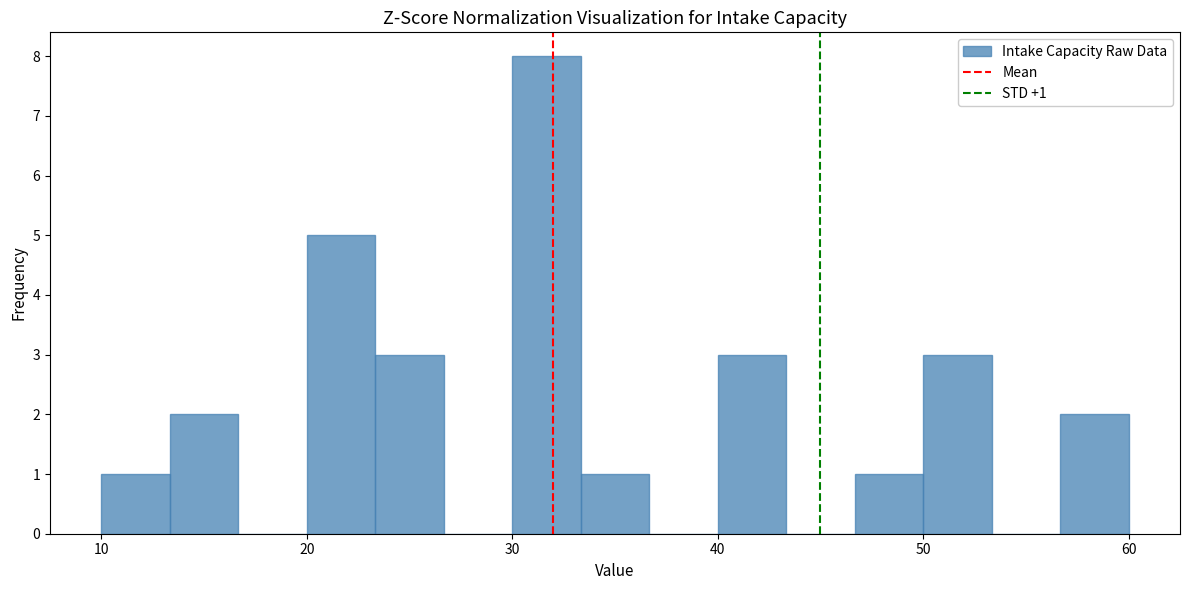

Around what value on the x-axis is the tallest bar? Give the approximate position of its centre, as read against the axis.

32